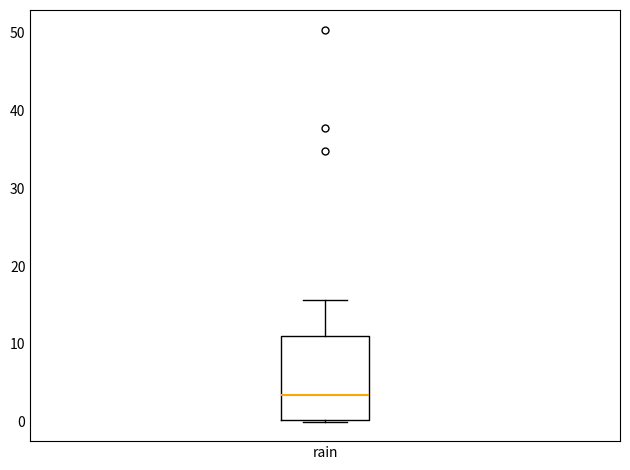

Transcribe this box plot: give where the median line is, the range the box spans, and where the two whiskers end, as read against the y-axis. The values are not printed on the chart, so give them approximately, as read against the axis.

median 3, box 0 to 11, whiskers 0 to 16